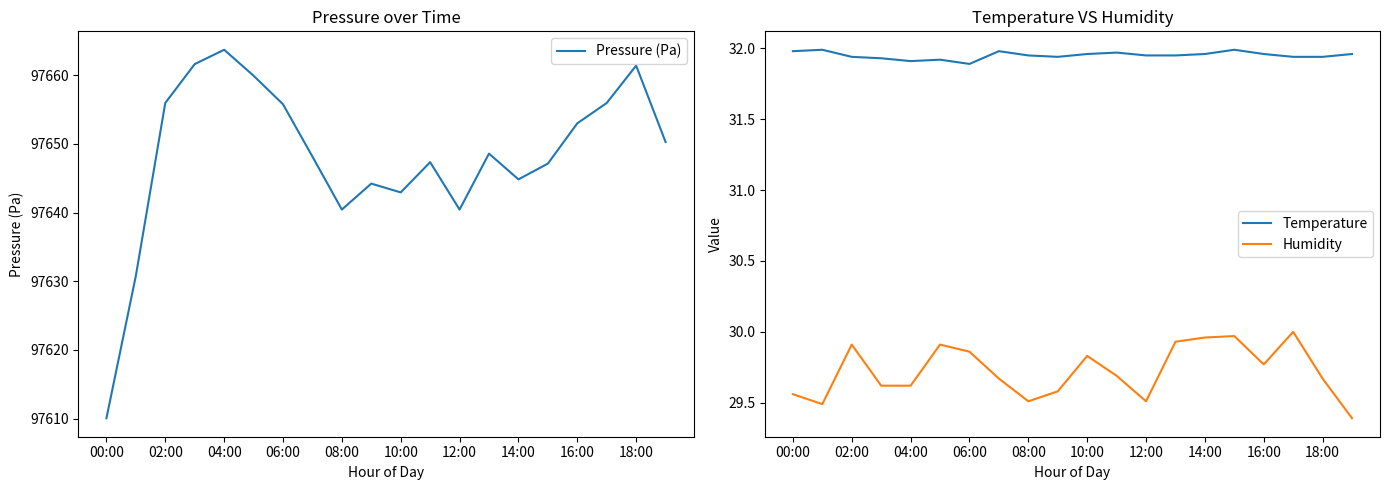

List the series in order of their peak value, highest first.

Pressure (Pa), Temperature, Humidity